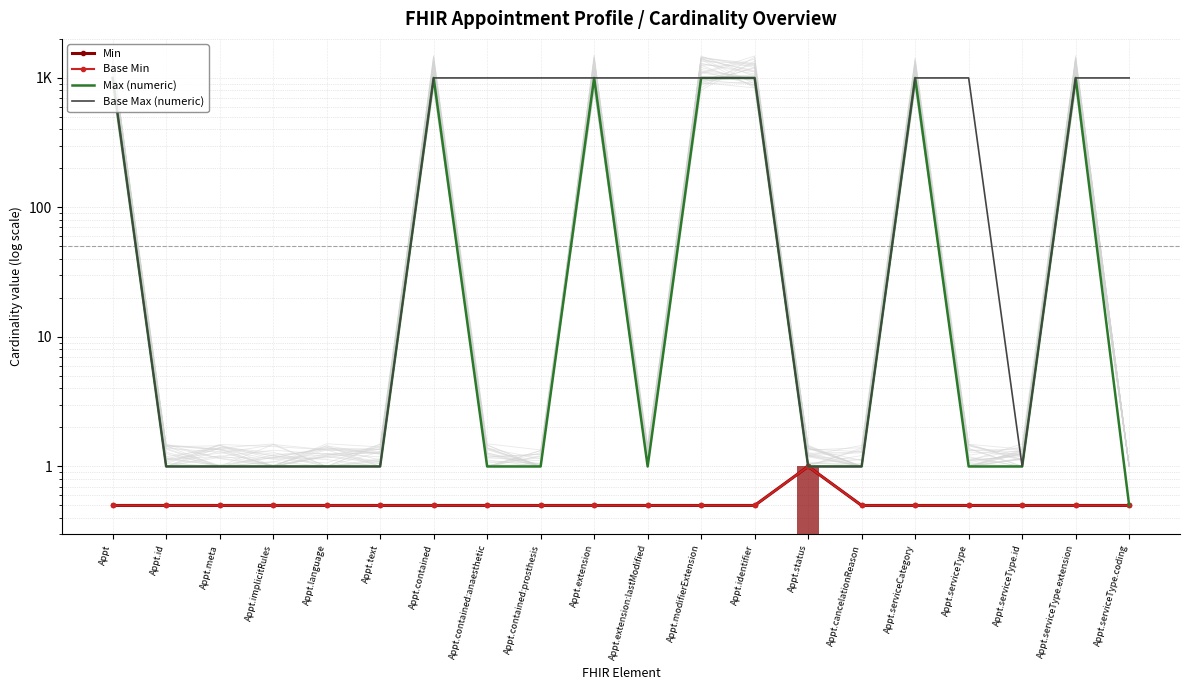

Rank the series at Appt.implicitRules from highest to lowest value.

Max (numeric), Base Max (numeric), Min, Base Min